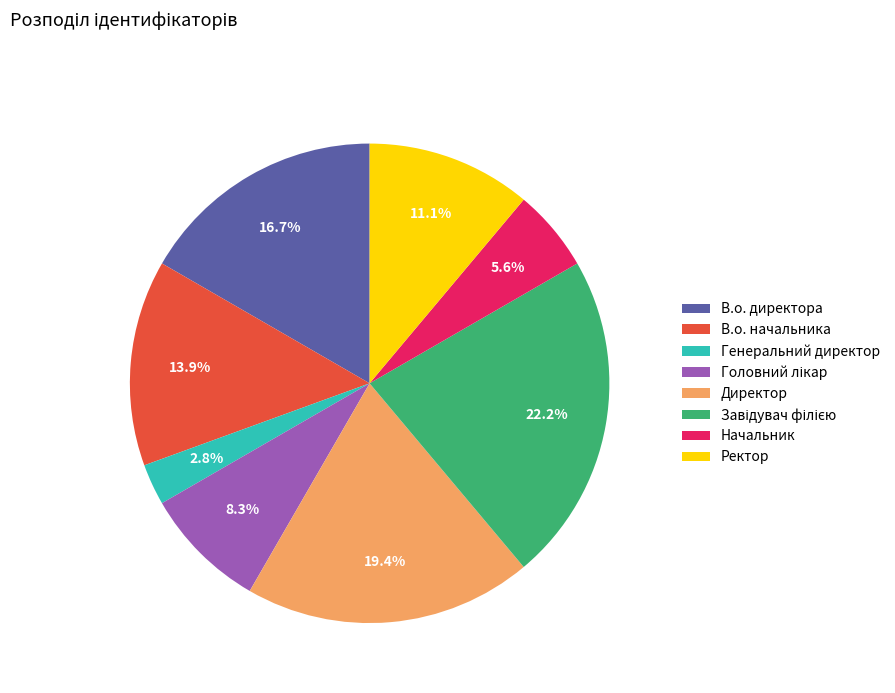

Does Начальник account for over 50% of the chart?

No